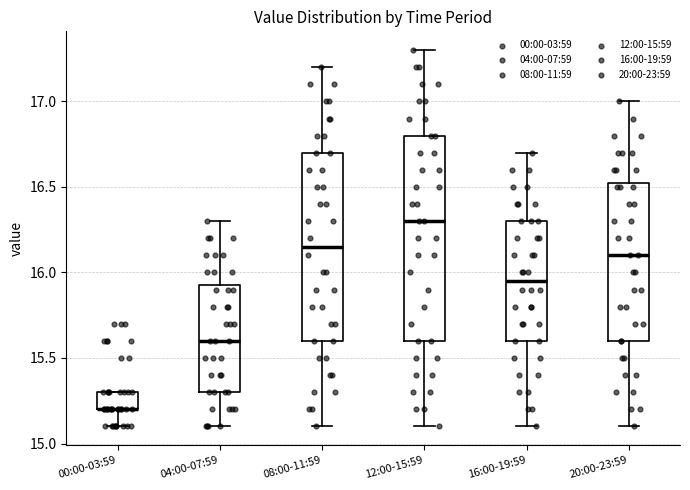

Reading left to right, read every box against the y-axis: the position of its median line, the range the box covers, and the ends of its whiskers. The values are not printed on the chart, so give them approximately, as read against the axis.

00:00-03:59: median 15.20 (drawn on the box's lower edge), box 15.20 to 15.30, whiskers 15.10 to 15.30
04:00-07:59: median 15.60, box 15.30 to 15.95, whiskers 15.10 to 16.30
08:00-11:59: median 16.15, box 15.60 to 16.70, whiskers 15.10 to 17.20
12:00-15:59: median 16.30, box 15.60 to 16.80, whiskers 15.10 to 17.30
16:00-19:59: median 15.95, box 15.60 to 16.30, whiskers 15.10 to 16.70
20:00-23:59: median 16.10, box 15.60 to 16.55, whiskers 15.10 to 17.00